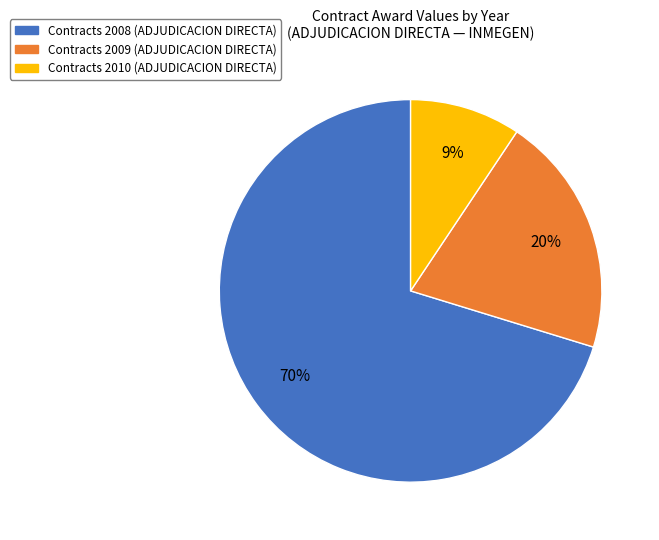

Rank the categories by value from highest to lowest.

Contracts 2008 (ADJUDICACION DIRECTA), Contracts 2009 (ADJUDICACION DIRECTA), Contracts 2010 (ADJUDICACION DIRECTA)